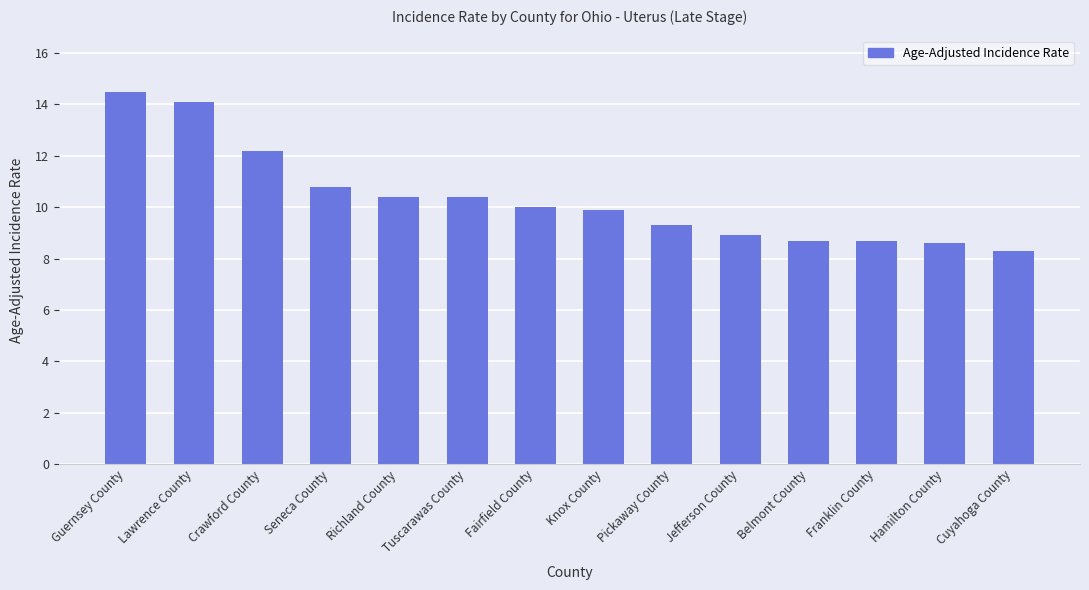

What is the difference between the maximum and second lowest values?

5.9